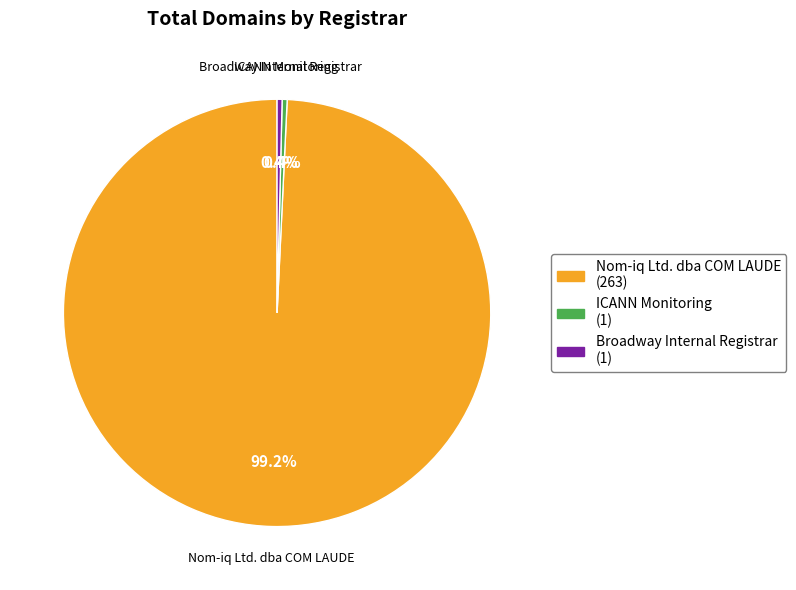

To the nearest percent, what is the average slice percentage?

33%